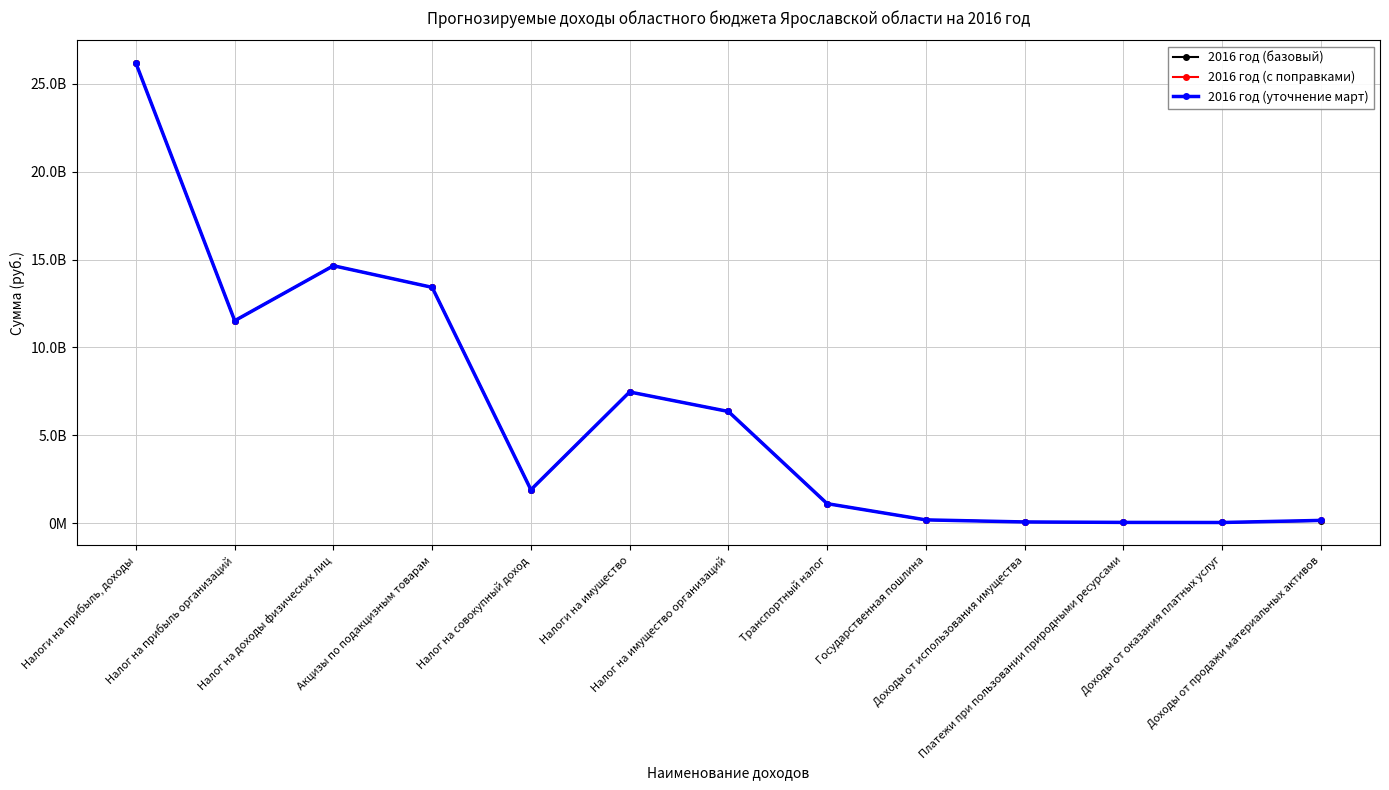

Does the chart have visible grid lines?

Yes